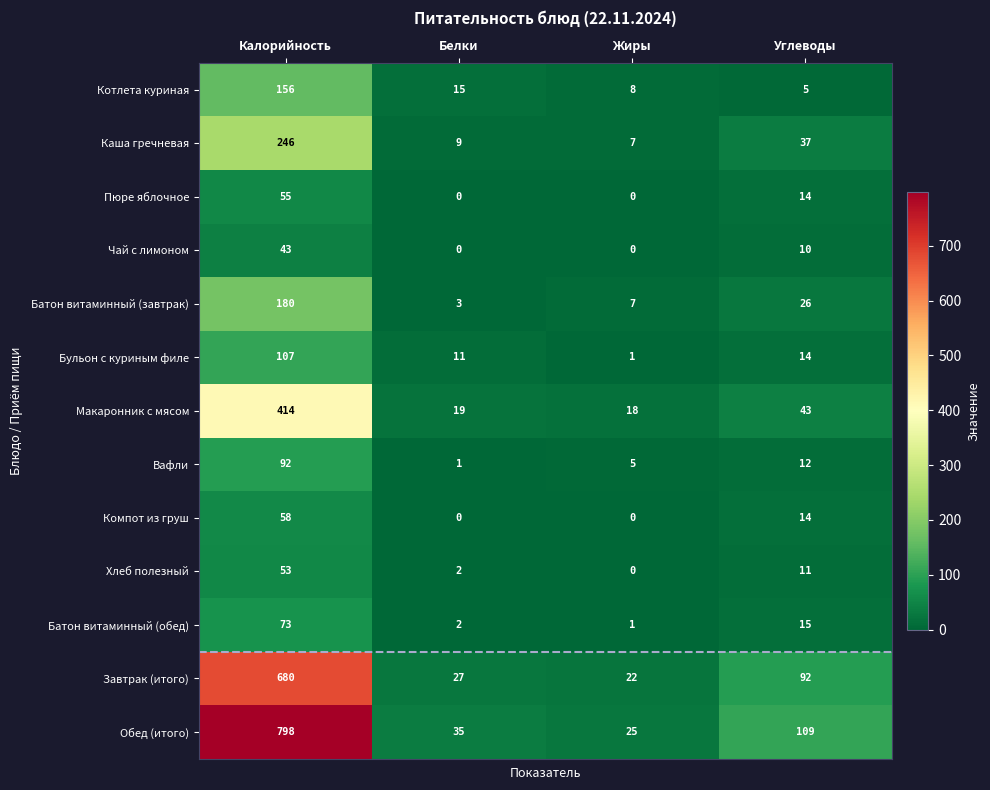

What is the spread (max minus min) of values at Углеводы?

104